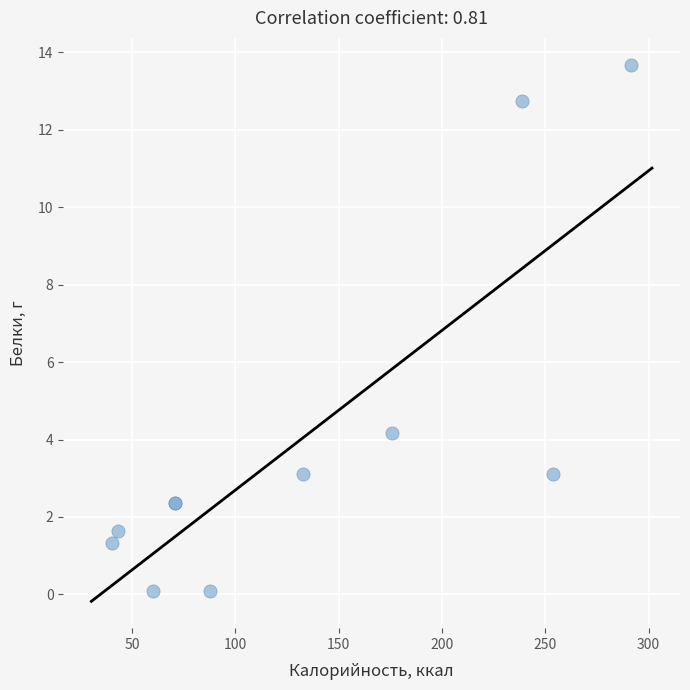

What Y value in the scatter plot is closest to 6?

4.2